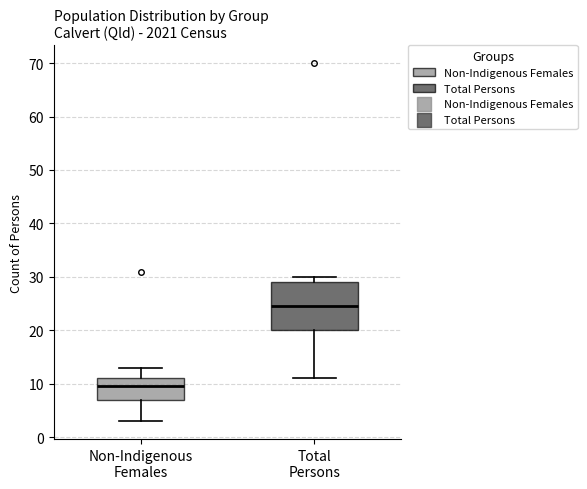

Where does the median line of the box for Non-Indigenous Females sit on the y-axis? The values are not printed on the chart, so give them approximately, as read against the axis.

10